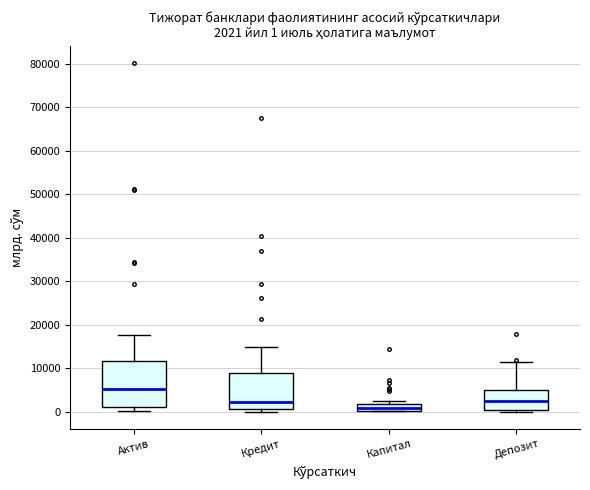

Which box is the tallest, from its lower edge to its upper edge?

Актив